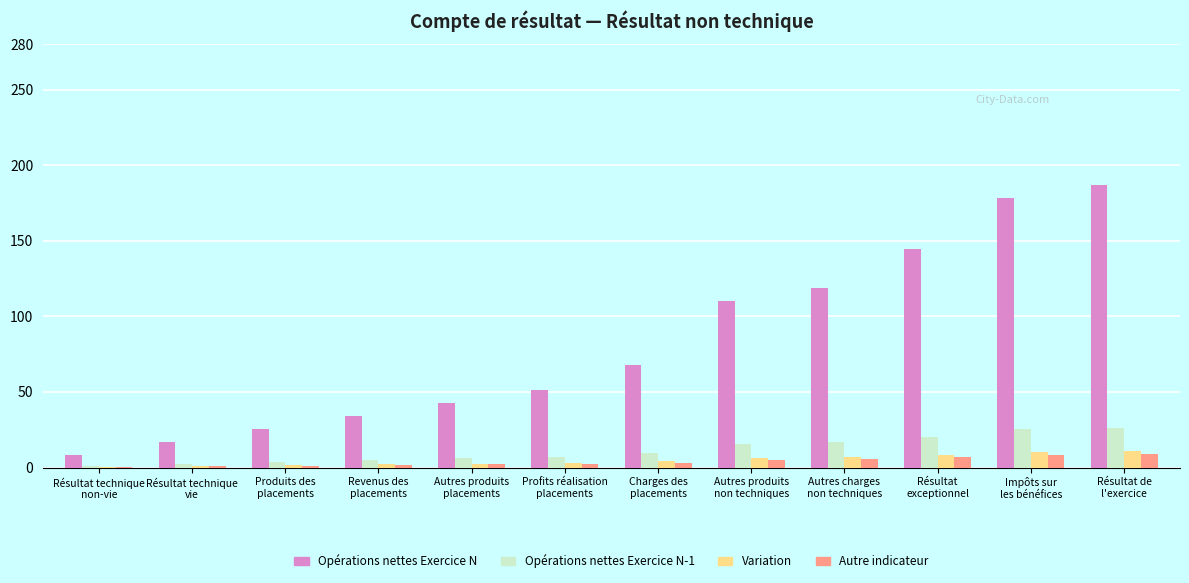

Which series has the largest total across all categories?

Opérations nettes Exercice N